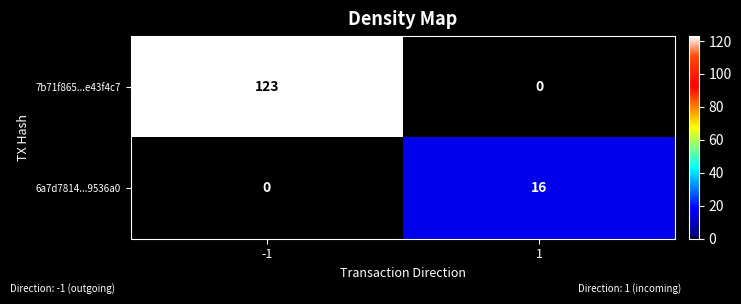

At how many categories does at least one series exceed 1?

2